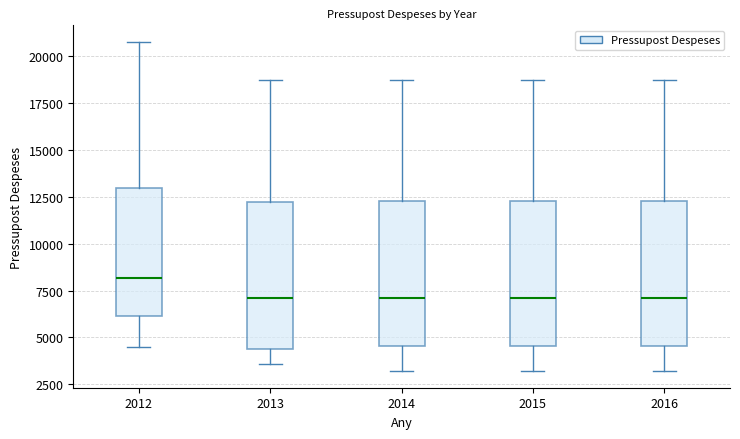

Which box's median line is the highest?

2012